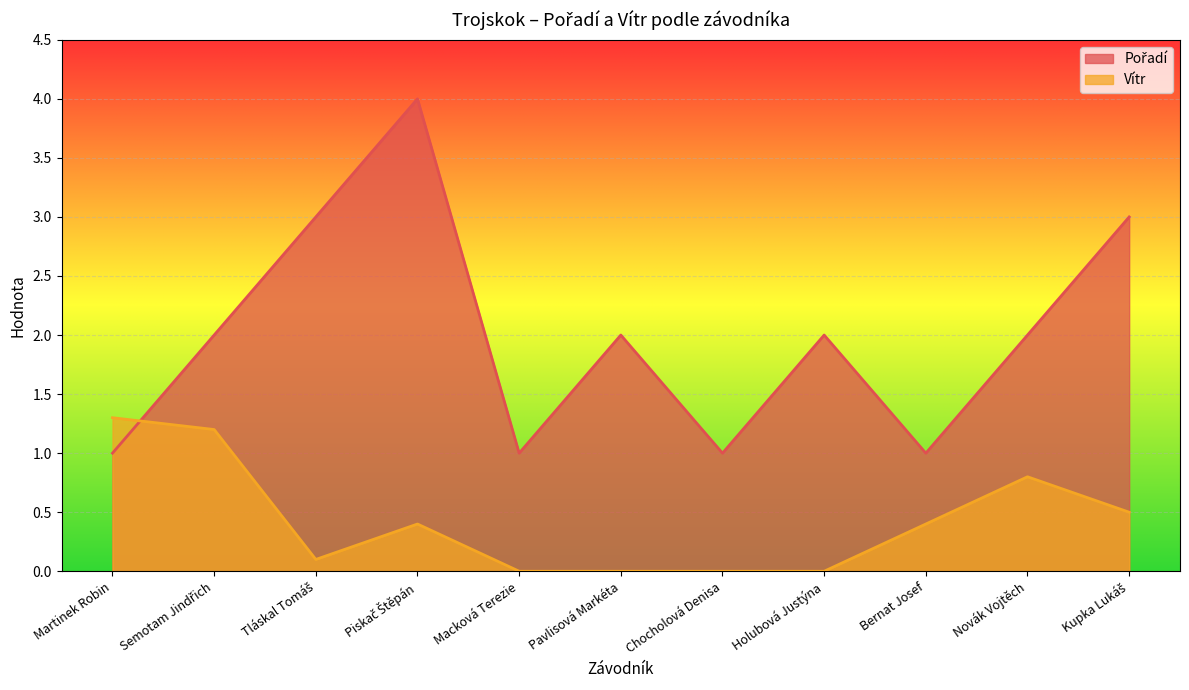

At which label is Pořadí closest to 2?

Semotam Jindřich